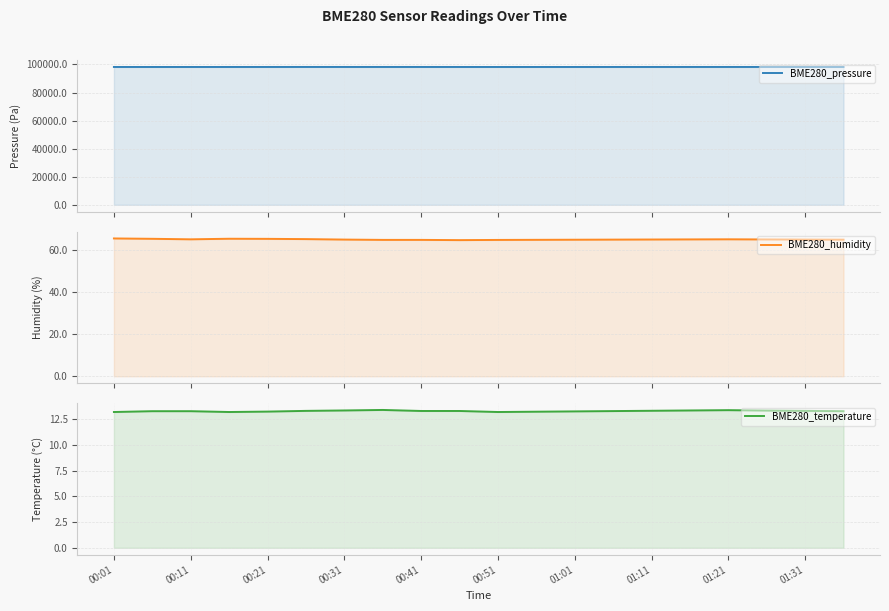

Rank the series at 11 from highest to lowest value.

BME280_pressure, BME280_humidity, BME280_temperature